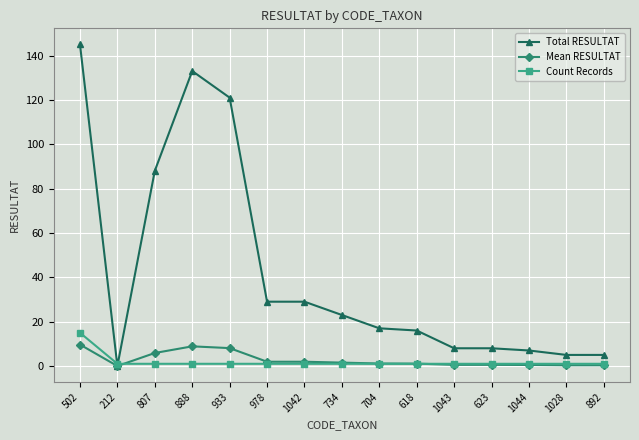

Which series has the widest spread of values?

Total RESULTAT